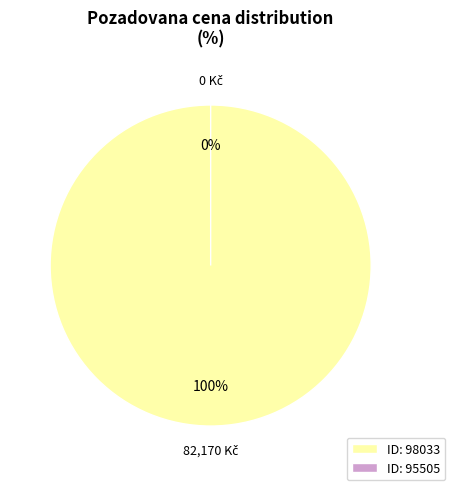

Is the sum of 98033 and 95505 greater than half?

Yes